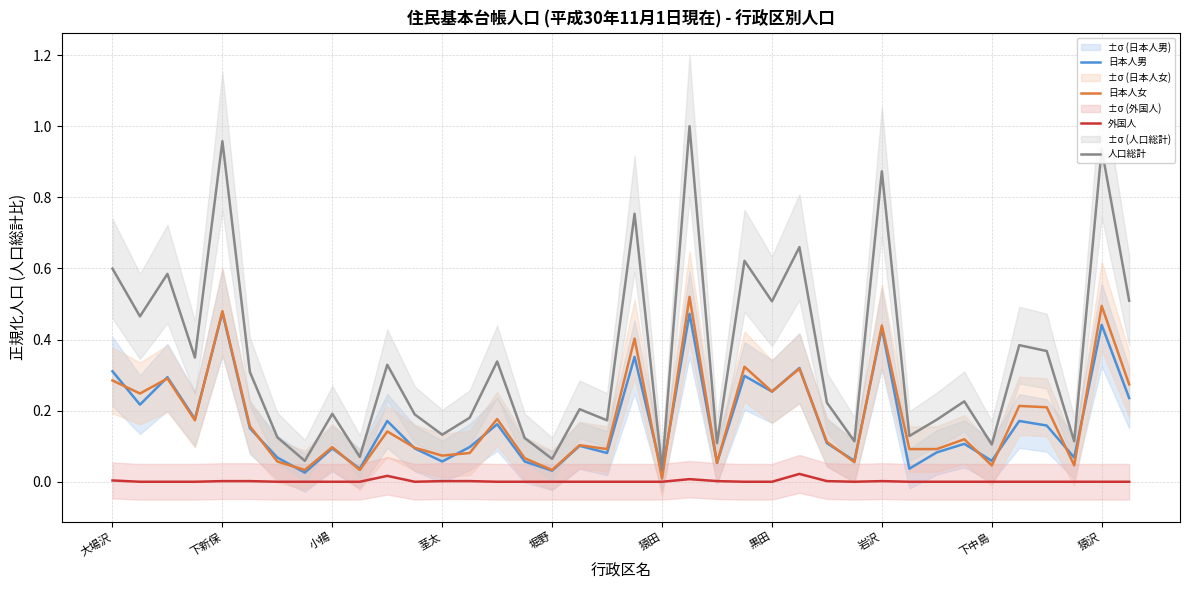

Is the value of 人口総計 at 35 greater than the value of 日本人女 at 20?

Yes